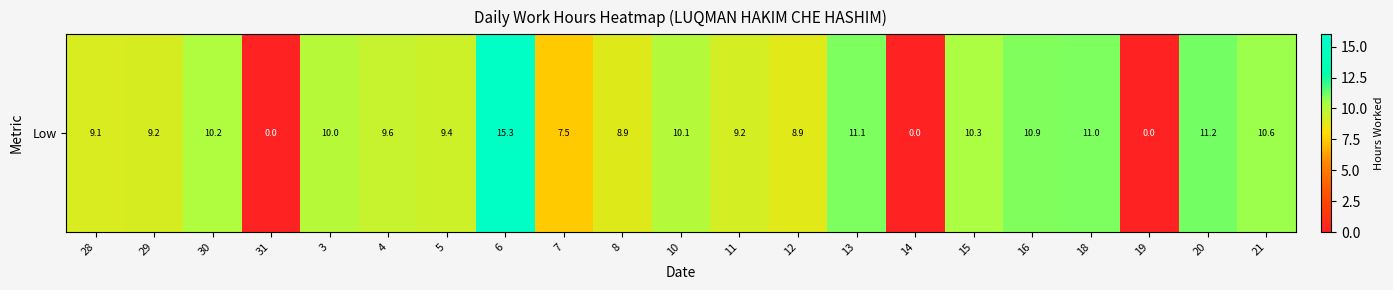

The chart shows a value of 8.6 at 14. True or false?

False